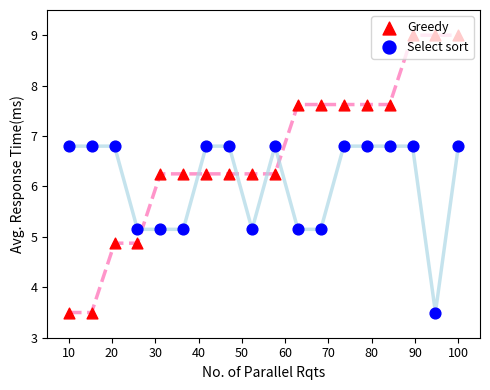

At how many categories does at least one series exceed 4?

18